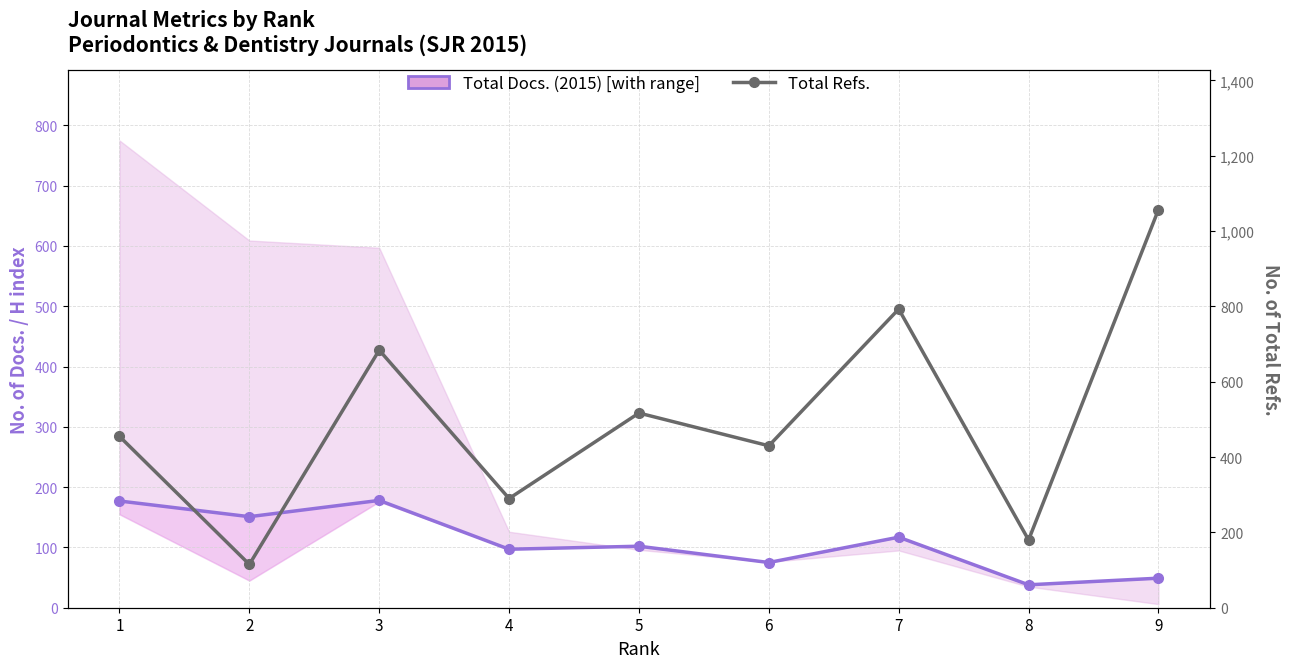

What are all the series names shown in the legend?

Total Docs. (2015), Total Refs.